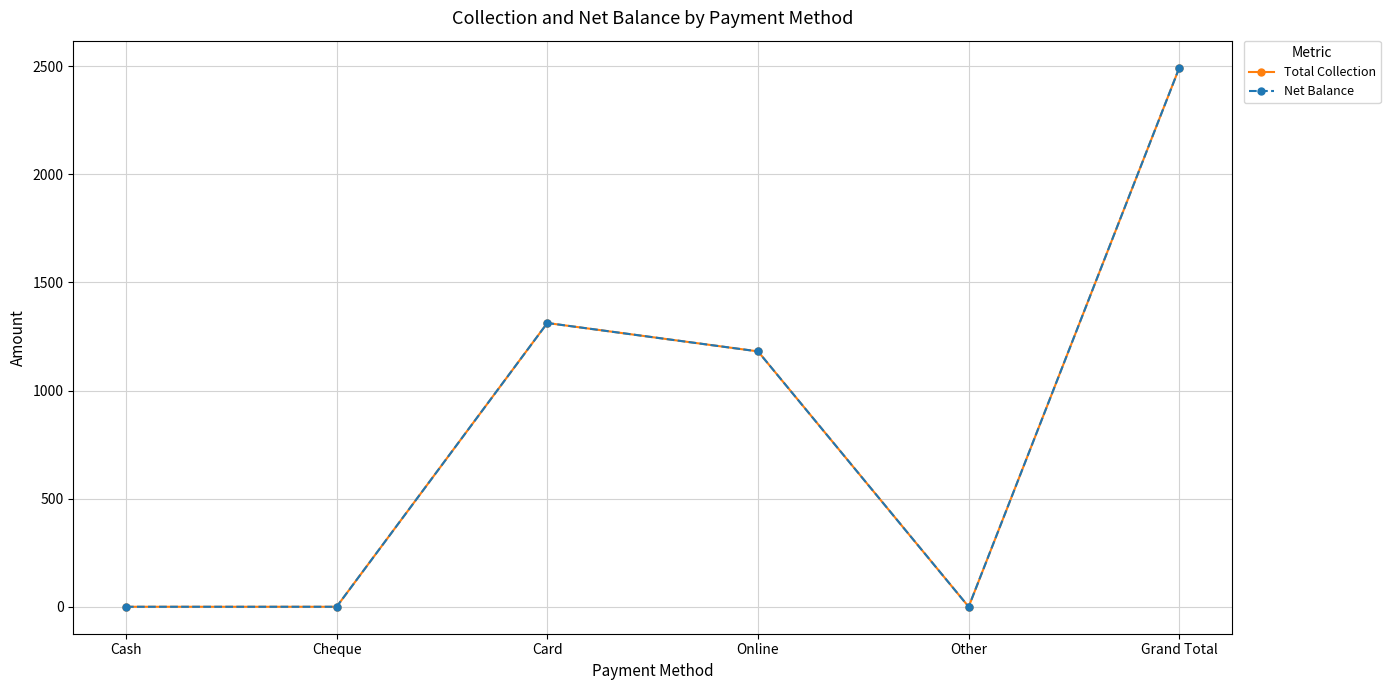

At which category does Total Collection reach its first local peak?

Card